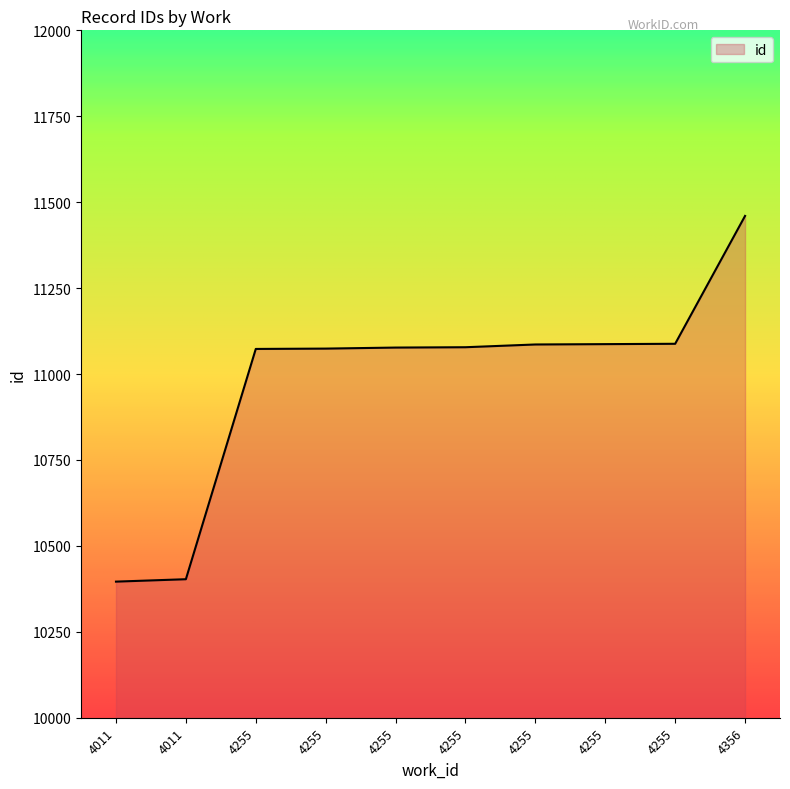

True or false: there are more than 2 points higher than both neighbors.

False